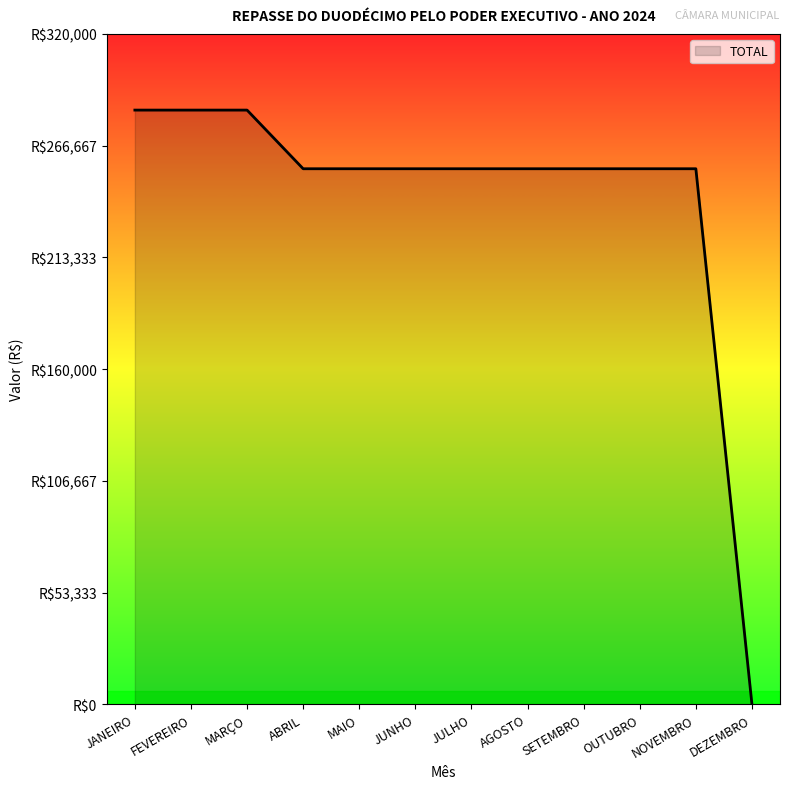

What is the sum of all values?

2895887.2